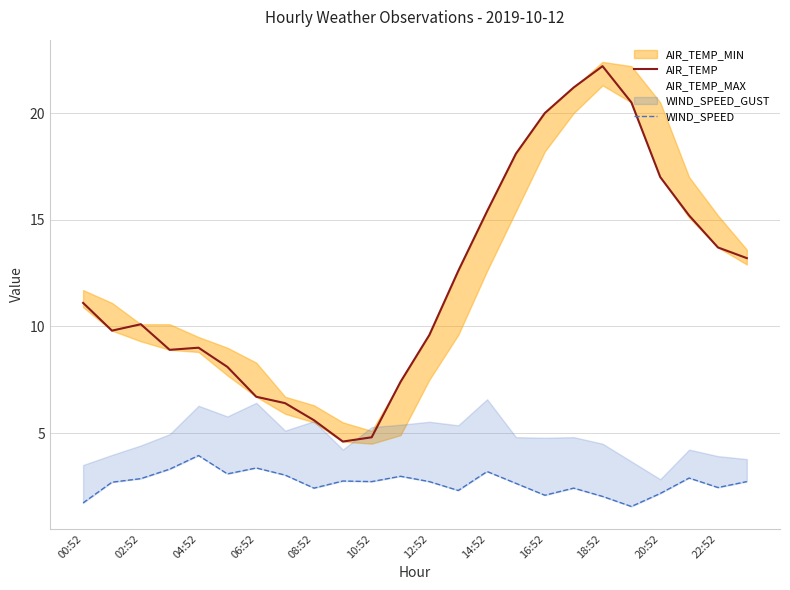

Reading left to right, list all the values displayed in this chart.

AIR_TEMP: 11.1	9.8	10.1	8.9	9.0	8.1	6.7	6.4	5.6	4.6	4.8	7.4	9.6	12.6	15.4	18.1	20.0	21.2	22.2	20.5	17.0	15.2	13.7	13.2
WIND_SPEED: 1.7	2.7	2.9	3.3	3.9	3.1	3.4	3.0	2.4	2.8	2.7	3.0	2.7	2.3	3.2	2.6	2.1	2.4	2.0	1.6	2.2	2.9	2.4	2.7